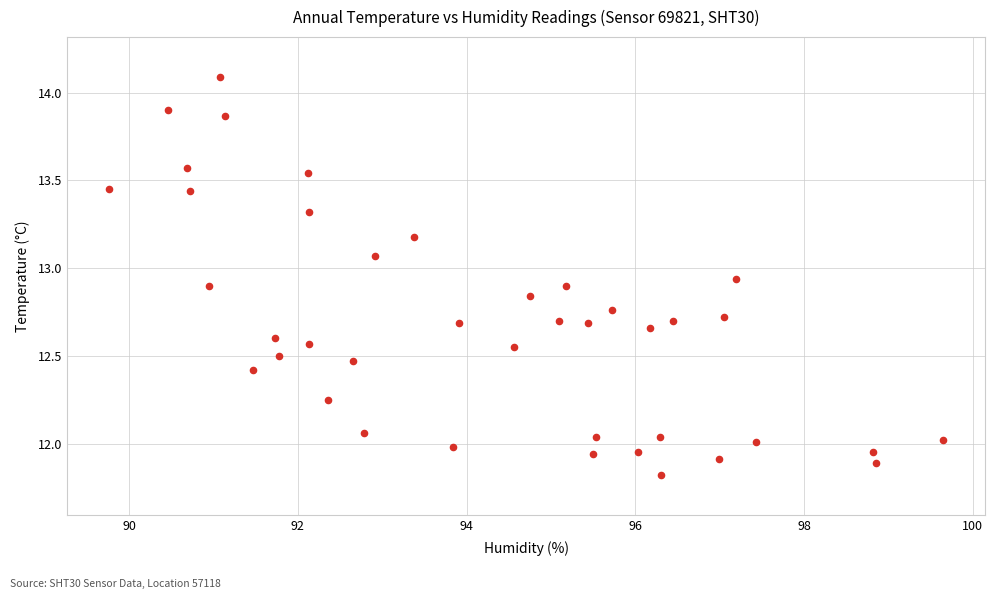

What is the range of Y values (max minus min)?

2.3